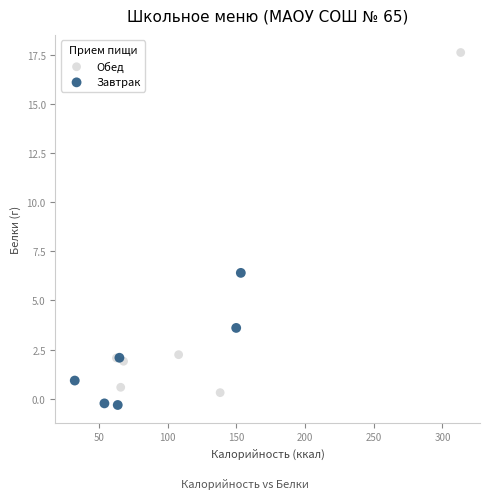

Which series contains the highest Y value?

Обед